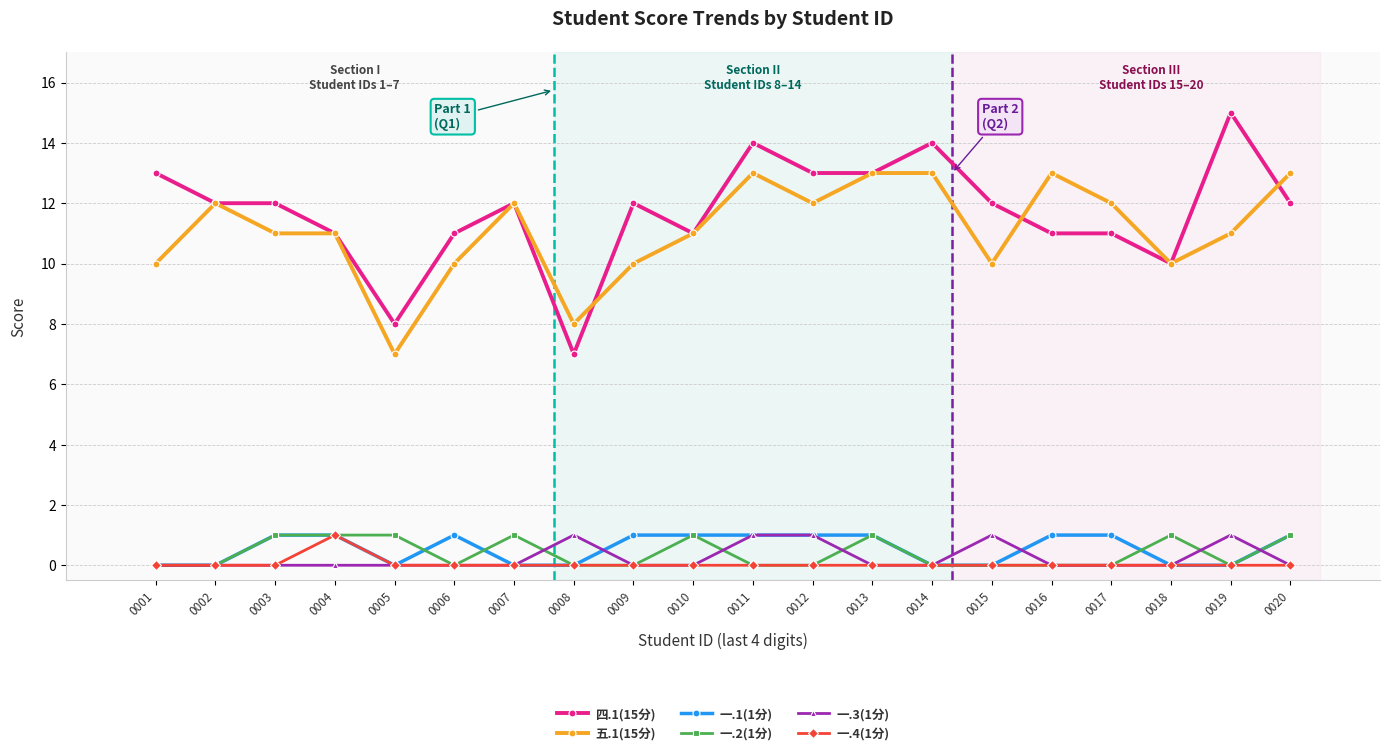

At how many categories does at least one series exceed 1?

20